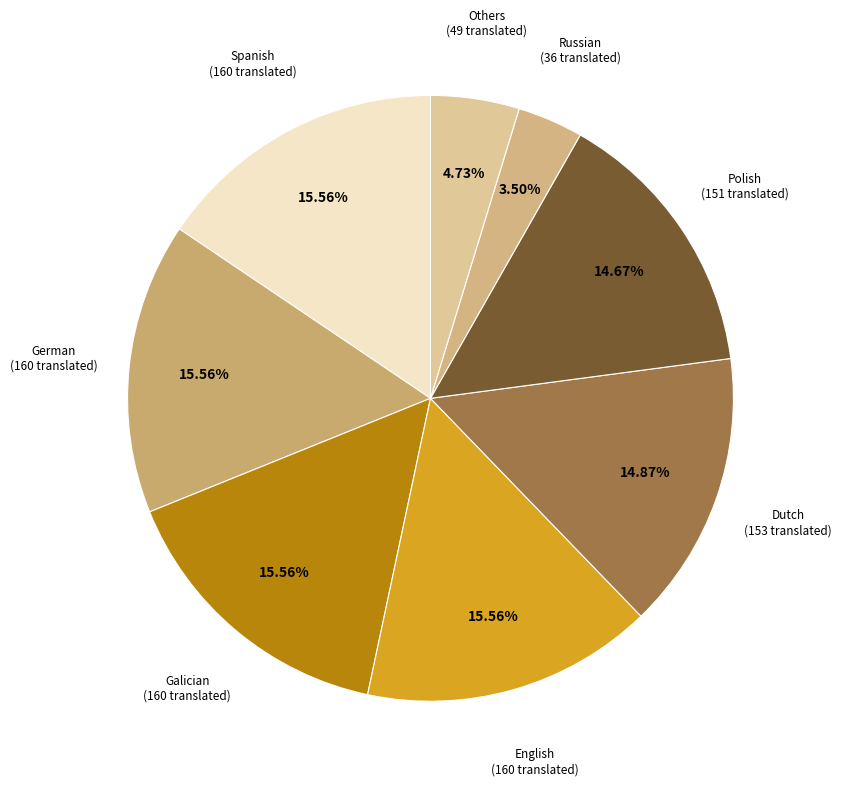

Is there a majority slice in this chart?

No